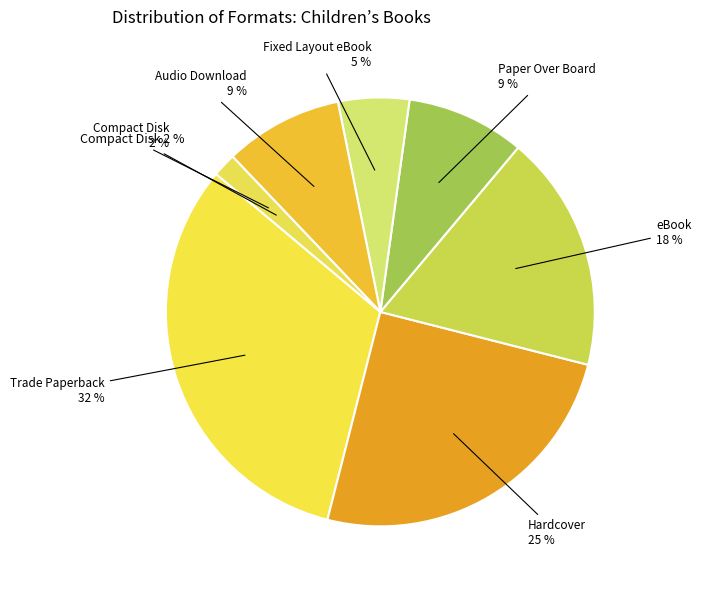

To the nearest percent, what is the difference between the largest and smallest slice percentages?

30%